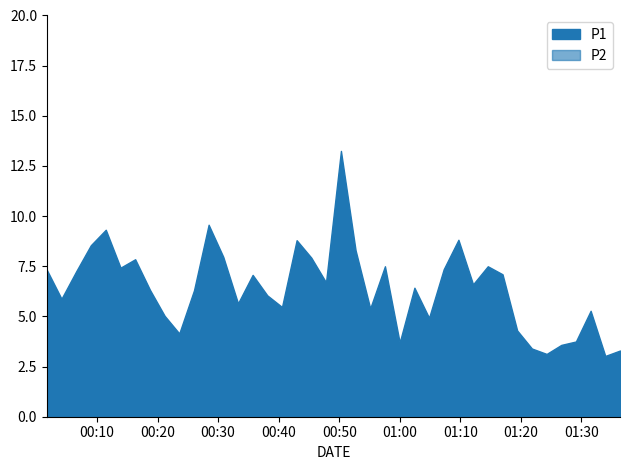

Which has a higher value, 2023-12-28T00:47:49 or 2023-12-28T01:04:50?

2023-12-28T00:47:49